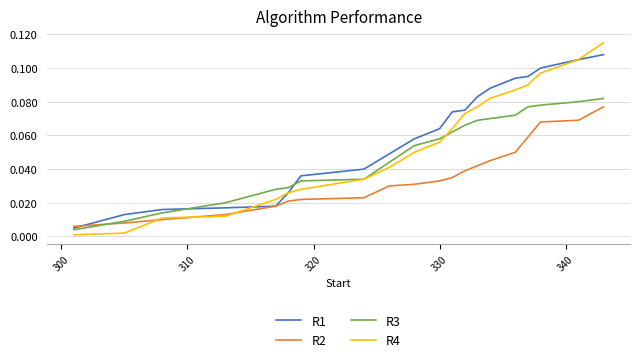

Rank the series by their average value, from highest to lowest.

R1, R4, R3, R2